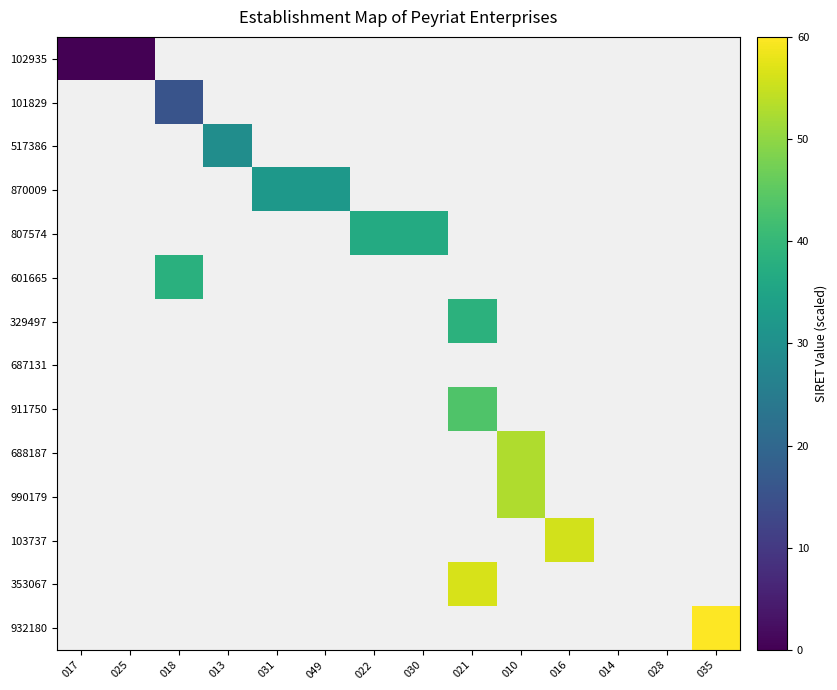

At how many categories does at least one series exceed 47?

4